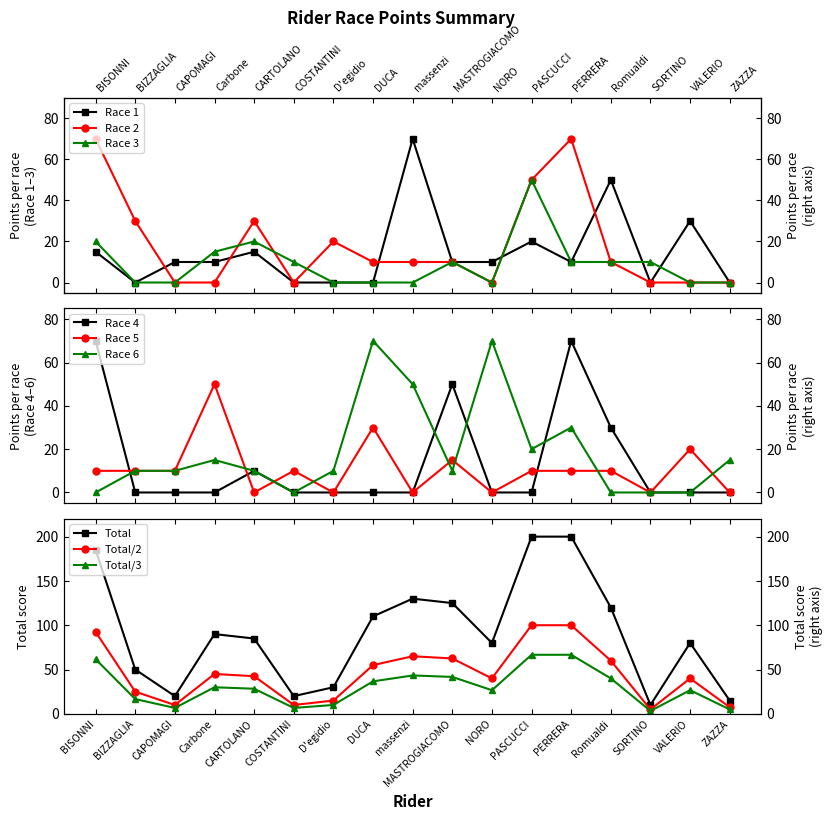

Rank the series at PERRERA from lowest to highest value.

Race 1, Race 3, Race 2